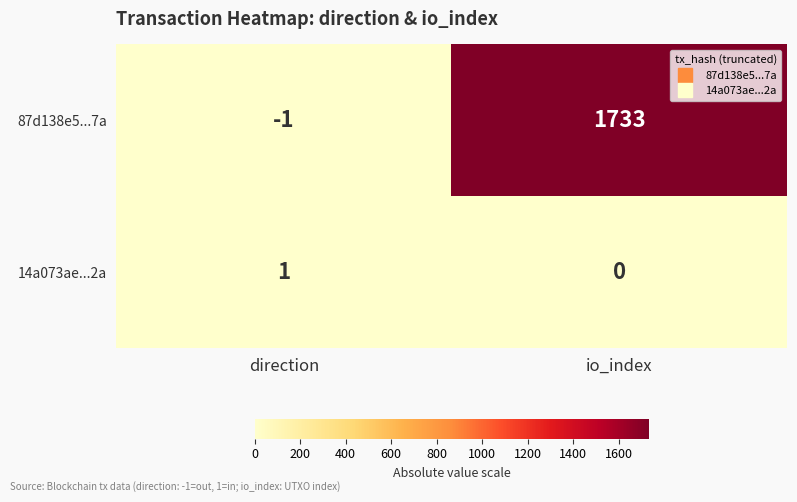

What is the greatest value displayed?

1733